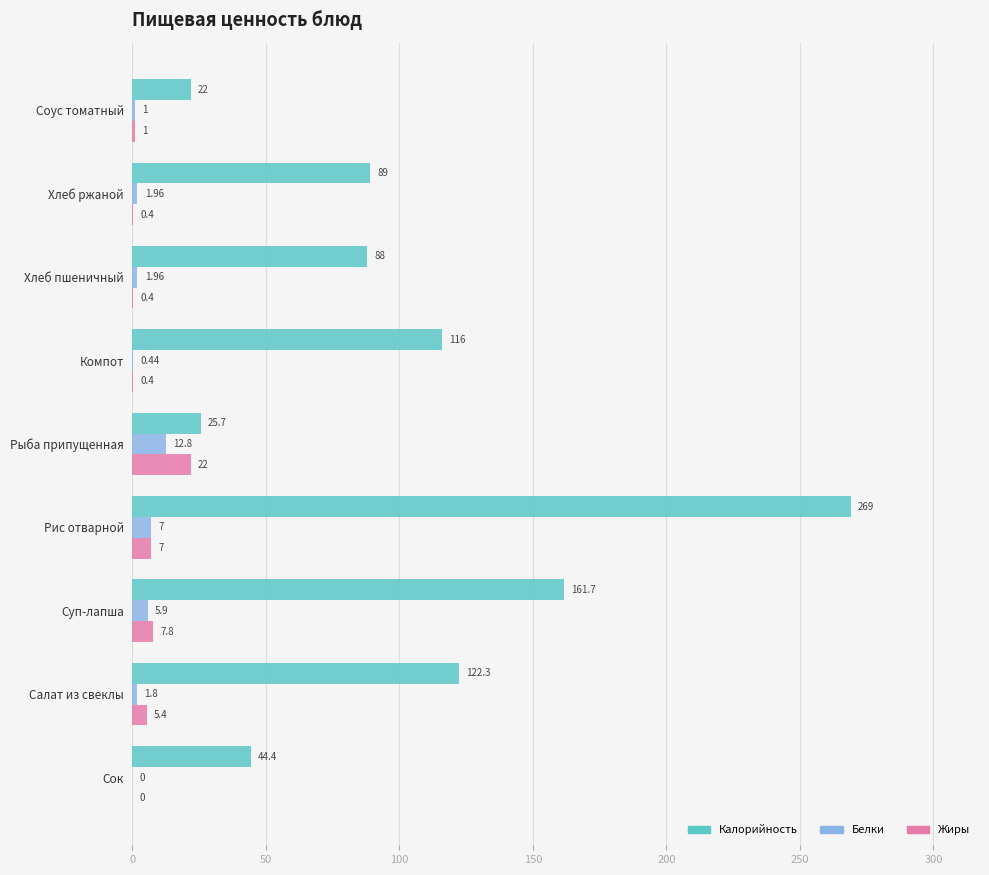

How many series are shown in this chart?

3